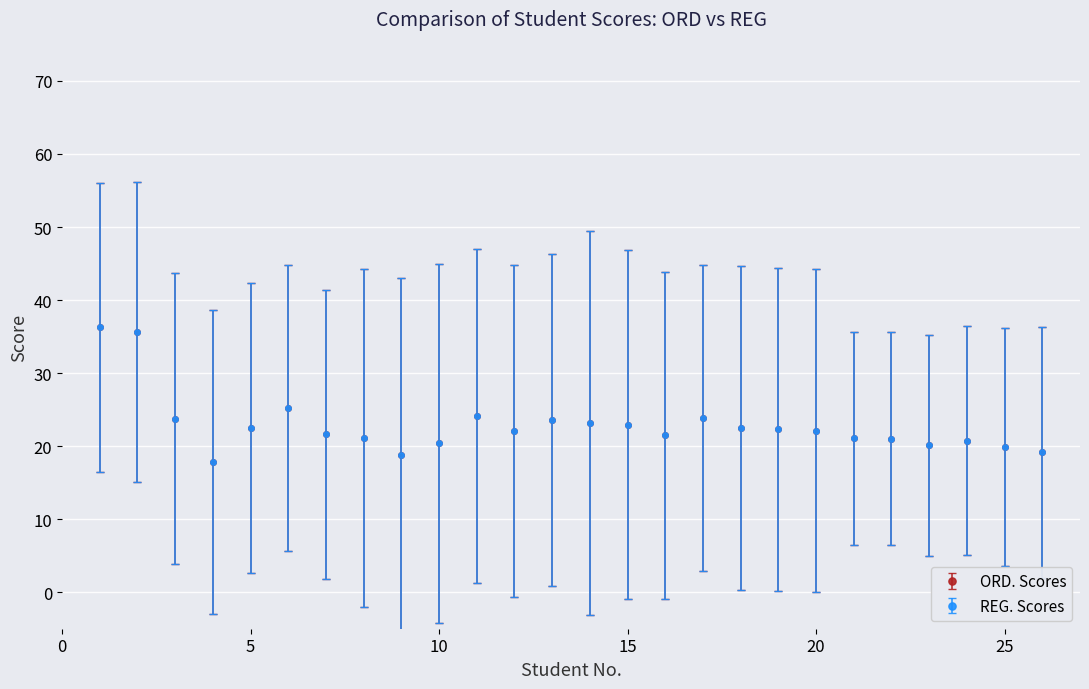

Does the chart have visible grid lines?

Yes